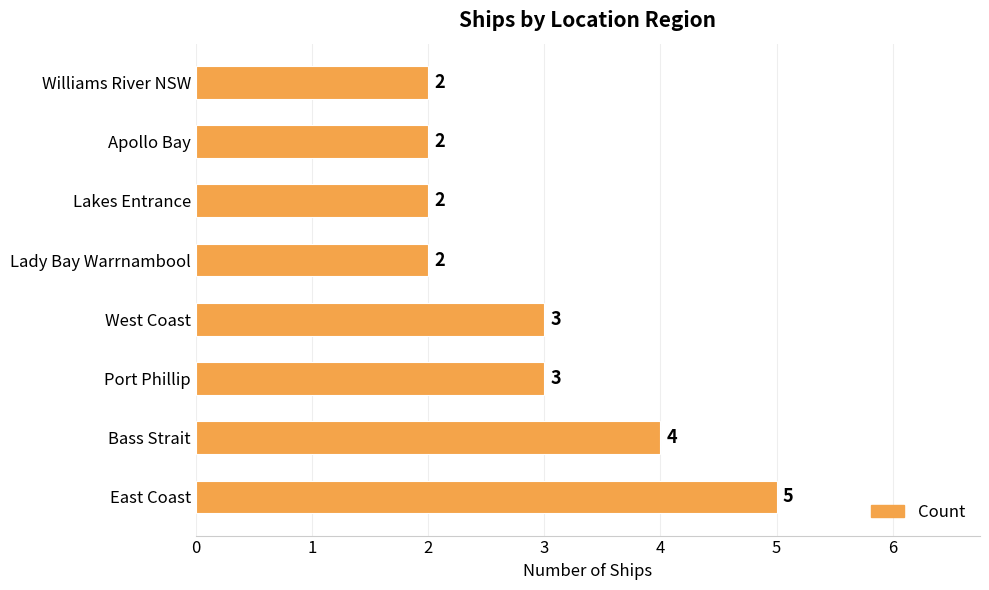

How many data points does each series have?

8